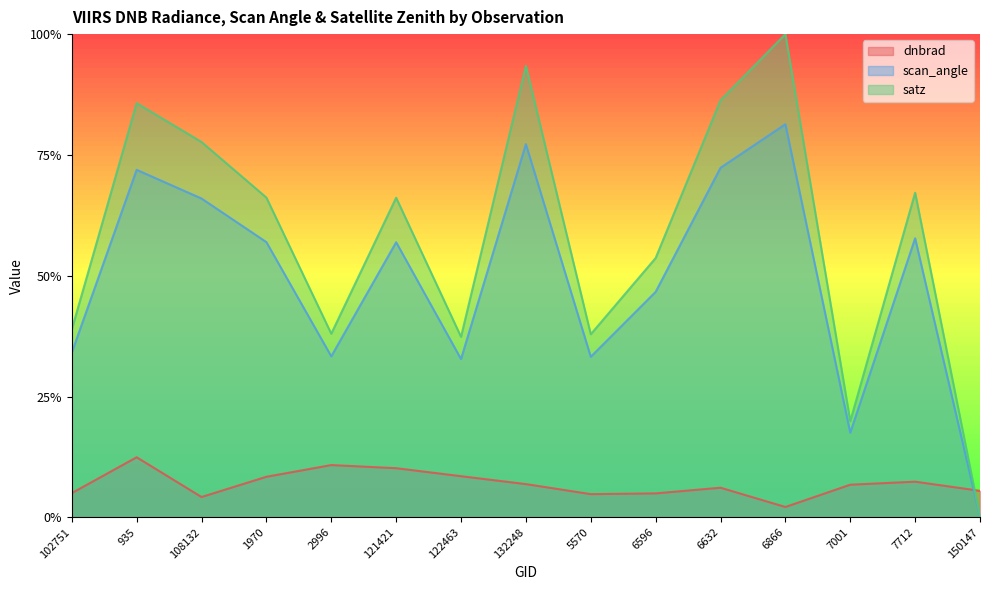

What is the spread (max minus min) of values at 7712?

0.6